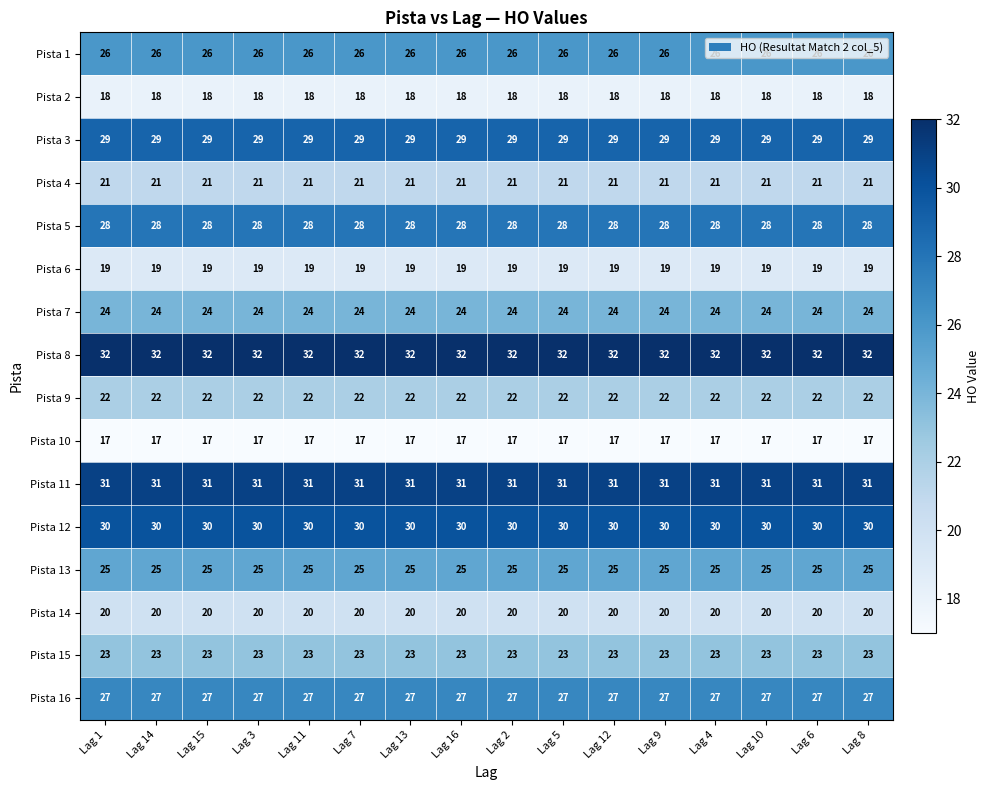

Is the value of Pista 2 at Lag 5 greater than the value of Pista 7 at Lag 7?

No